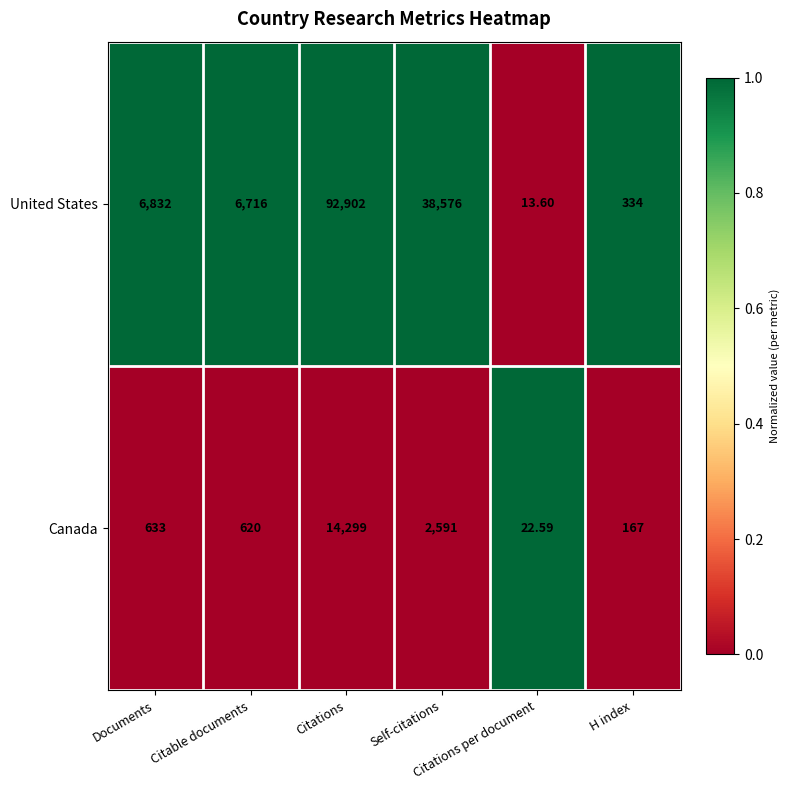

At Citations, list the series in order from largest to smallest.

United States, Canada